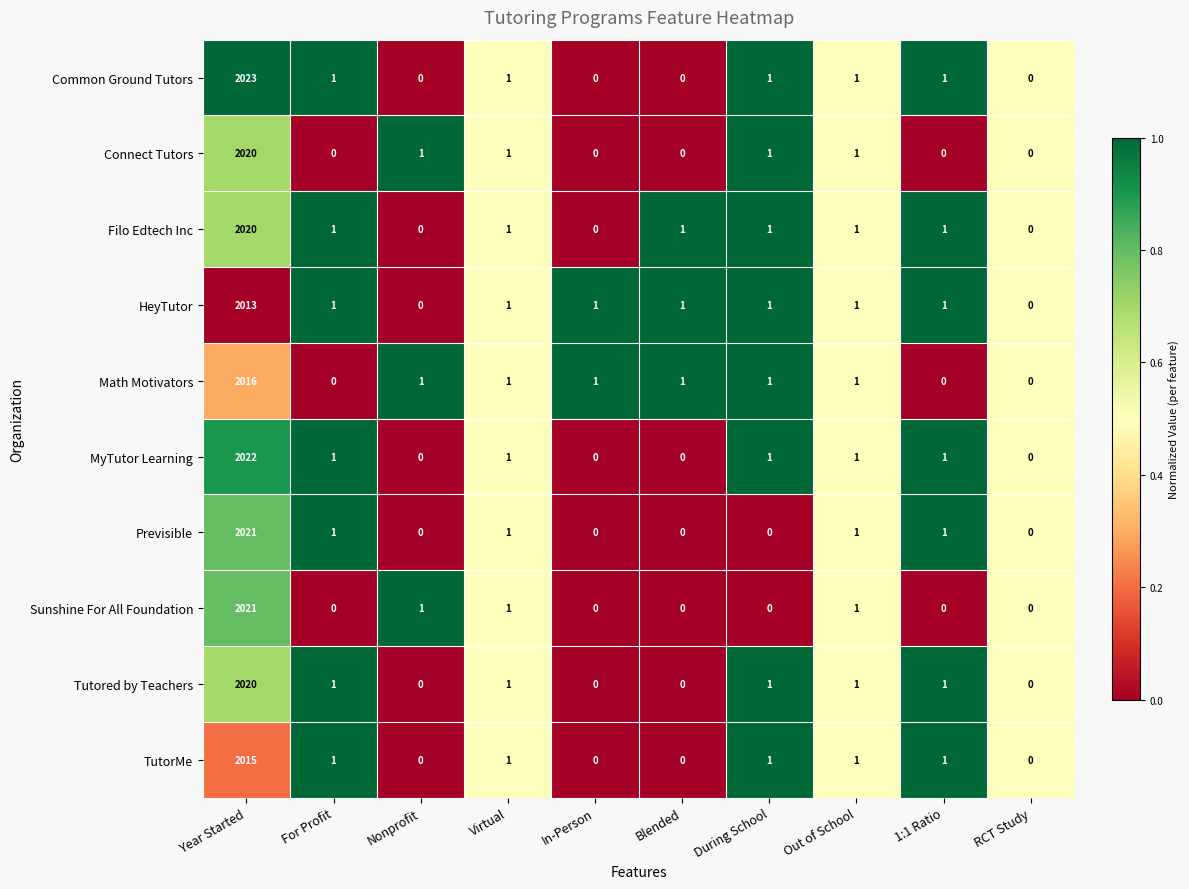

What is the highest value of the Connect Tutors series?

2020